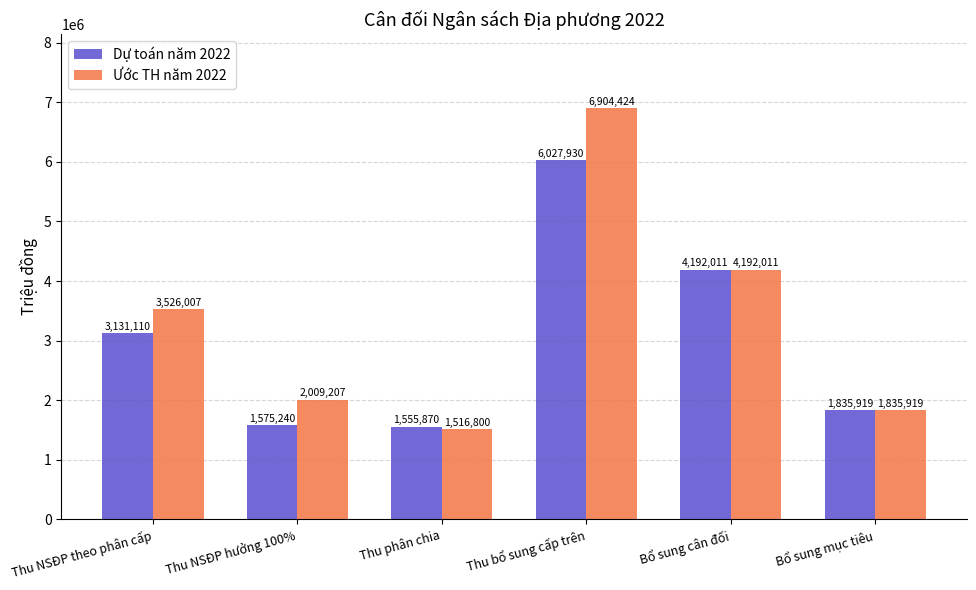

How many data points in Dự toán năm 2022 are less than 3131110?

3